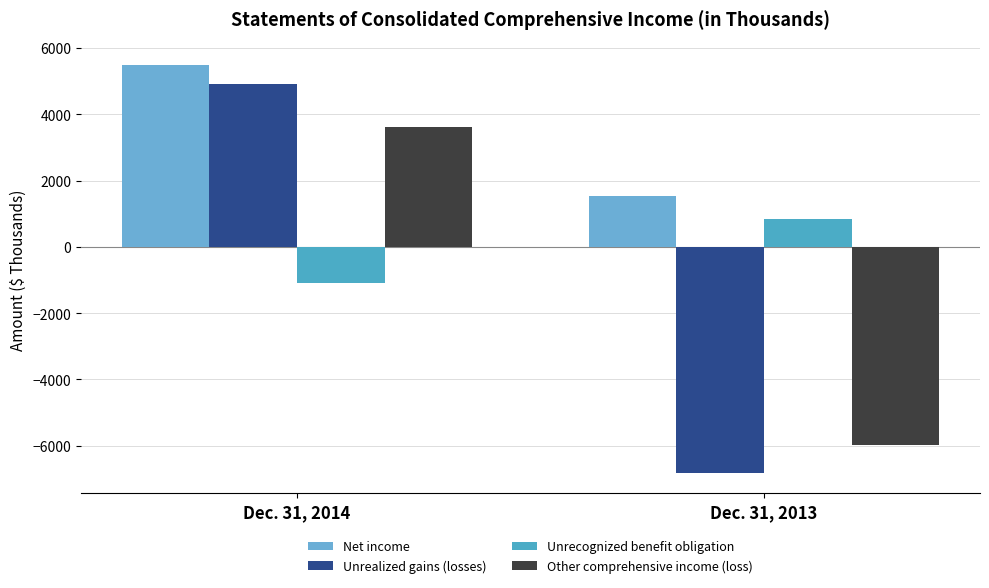

What is the highest value of the Unrealized gains (losses) series?

4913